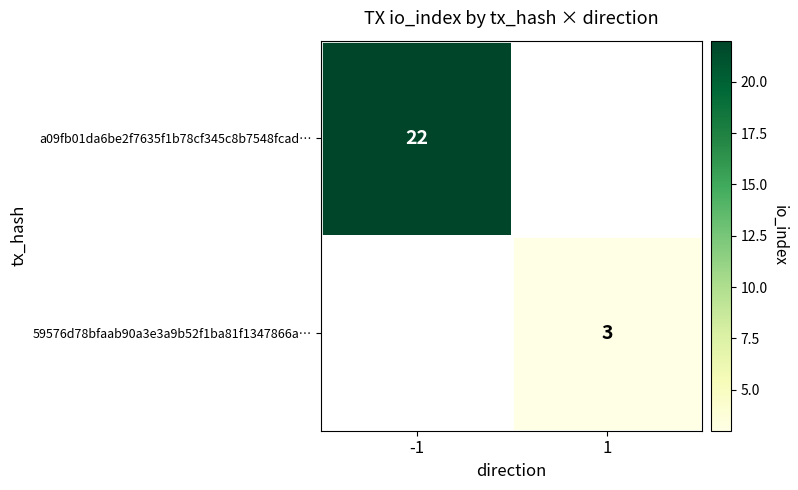

The value of a09fb01da6be2f7635f1b78cf345c8b7548fcad… at -1 is 34. True or false?

False